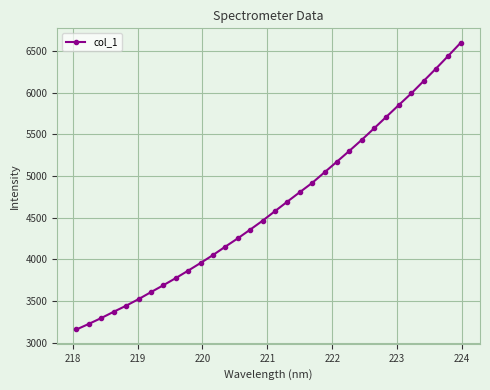

True or false: the data has more than 1 interior local peaks.

False